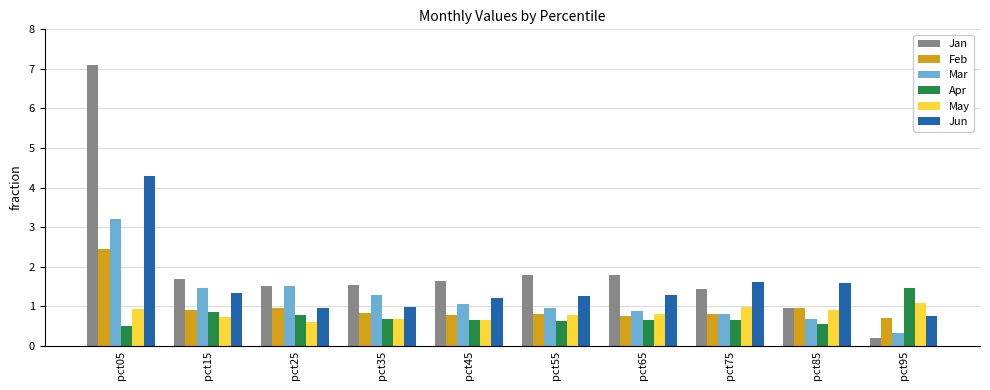

Is the value of Feb at pct55 greater than the value of Jun at pct55?

No